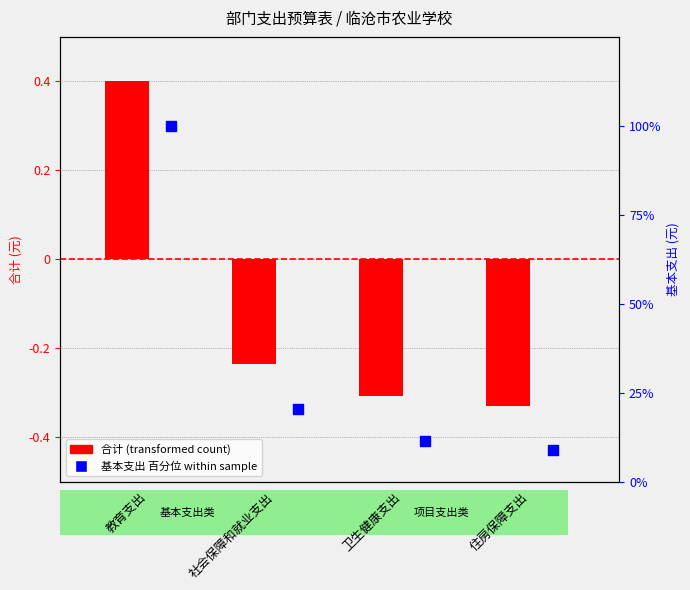

At which category is the sum across all series the highest?

教育支出